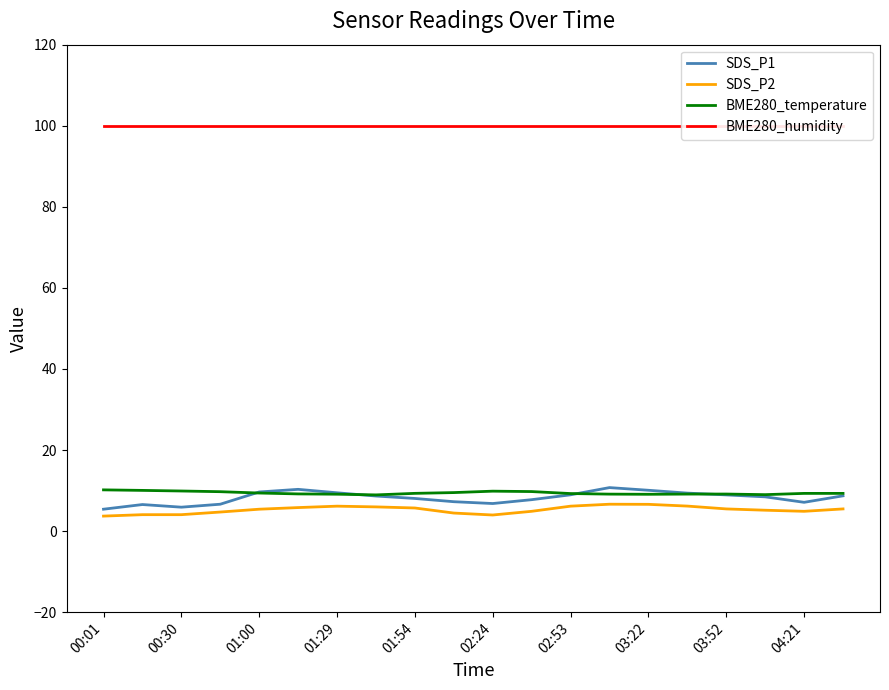

True or false: BME280_humidity and BME280_temperature intersect in this chart.

False